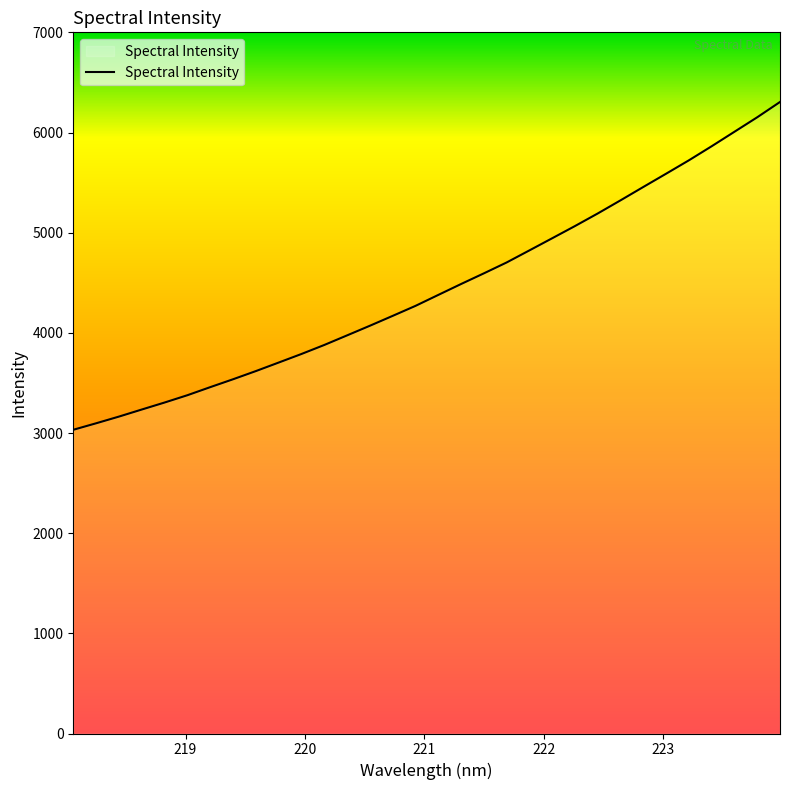

What is the maximum value shown in the chart?

6304.7